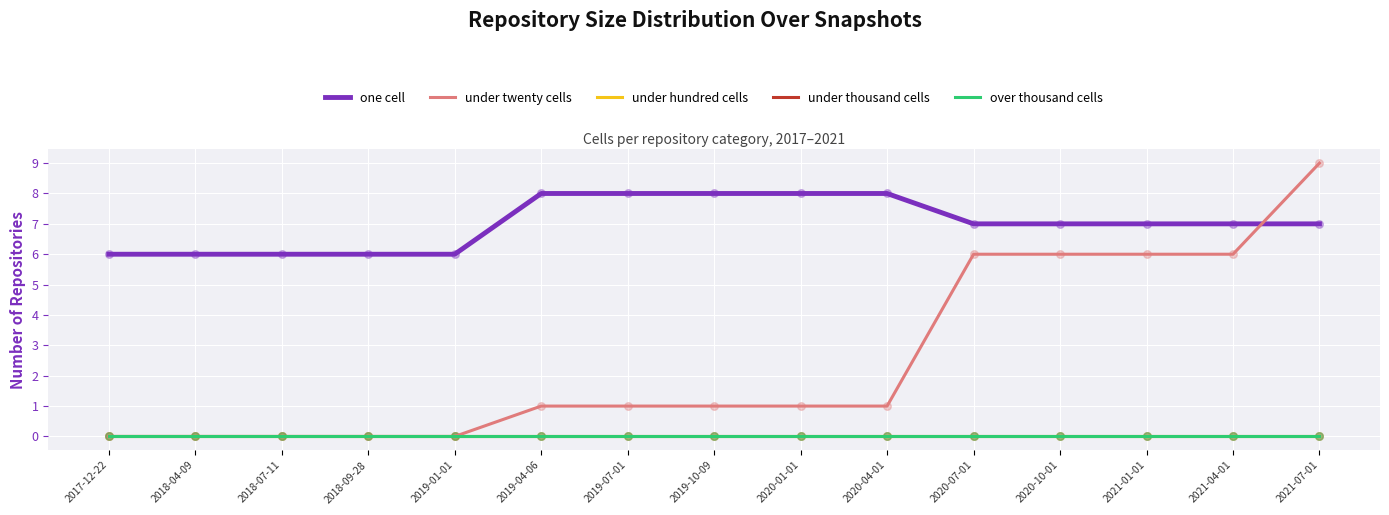

What is the total value across all series at 2017-12-22?

6